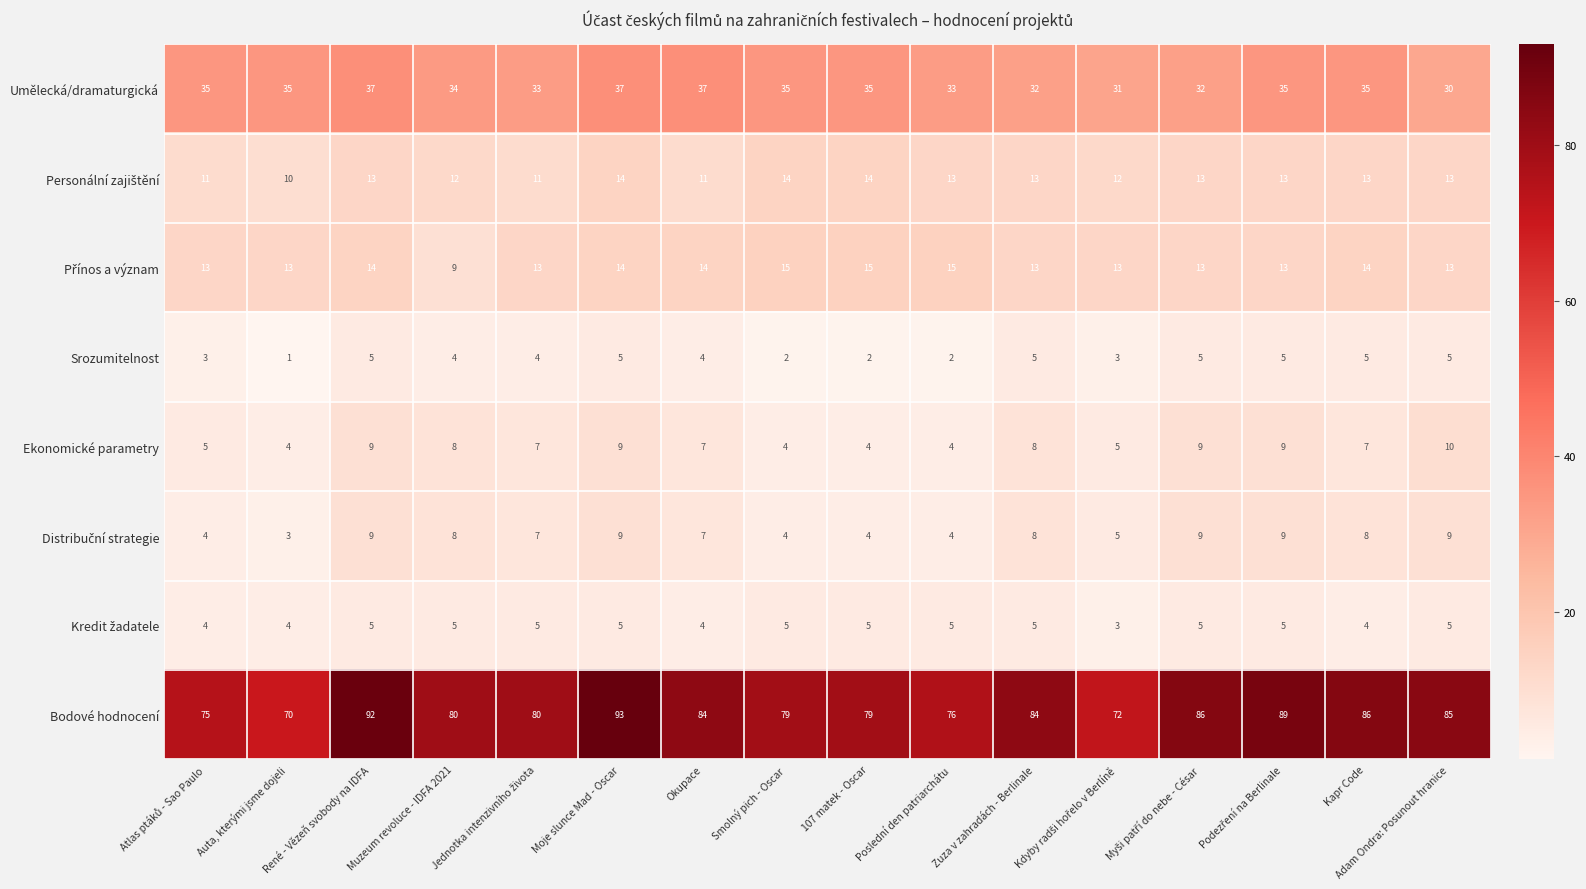

What is the sum of the Srozumitelnost values at Muzeum revoluce - IDFA 2021 and Smolný pich - Oscar?

6